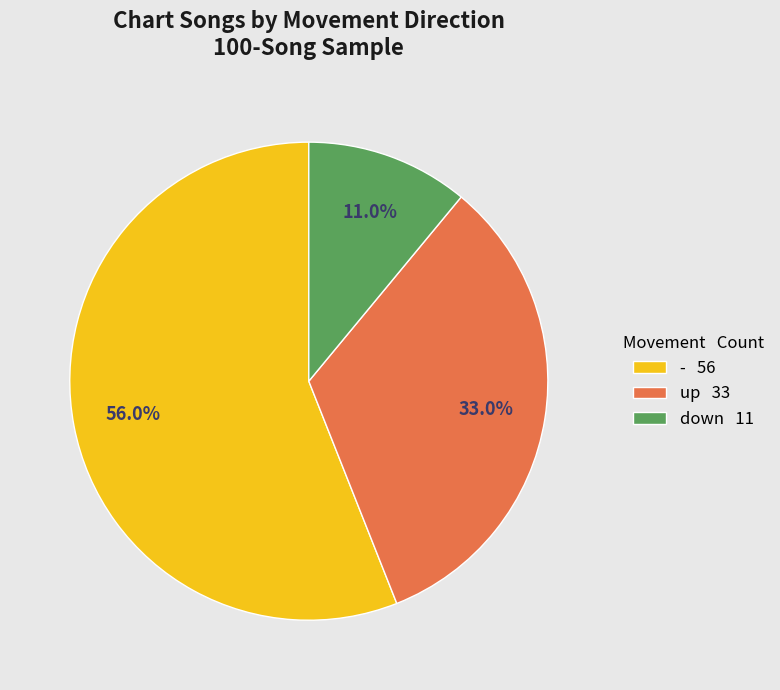

How many slices are in this pie chart?

3